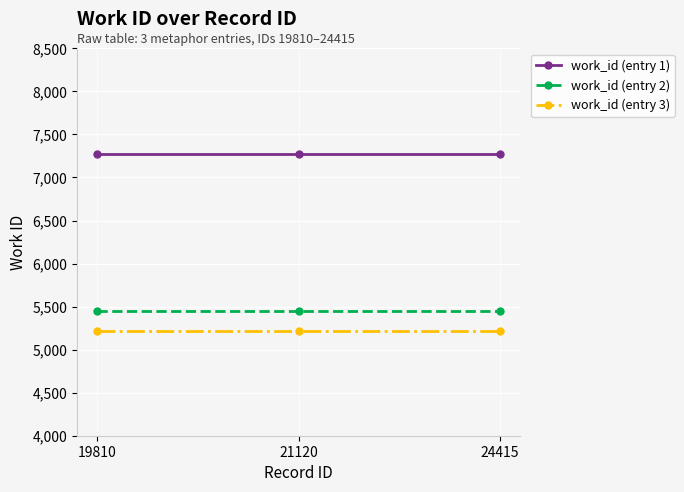

True or false: work_id (entry 2) has a value of 7776 at 19810.

False